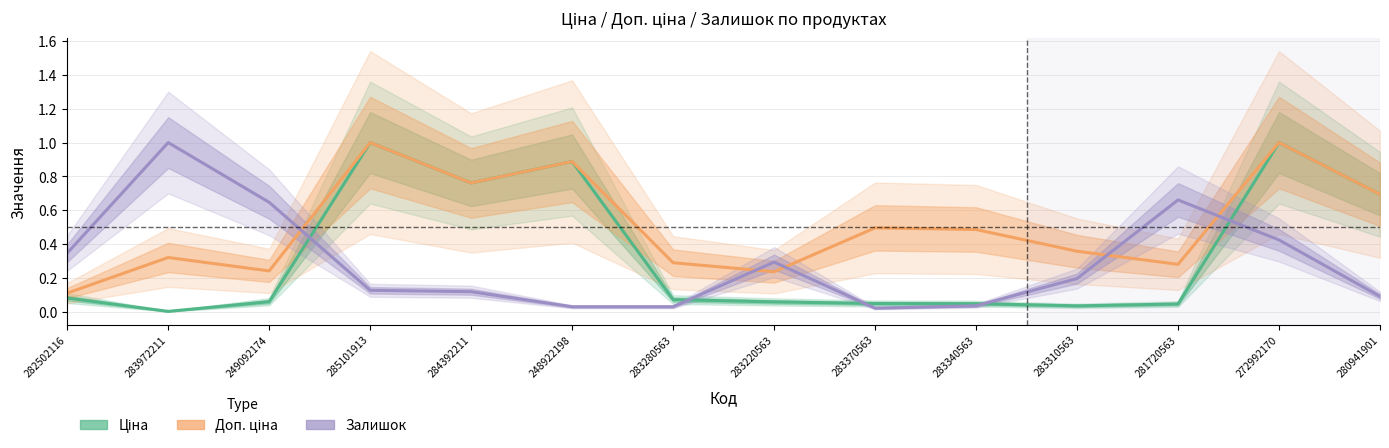

Reading left to right, extract all data points from this chart.

Ціна: 0.1	0.0	0.1	1.0	0.8	0.9	0.1	0.1	0.0	0.0	0.0	0.0	1.0	0.7
Доп. ціна: 0.1	0.3	0.2	1.0	0.8	0.9	0.3	0.2	0.5	0.5	0.4	0.3	1.0	0.7
Залишок: 0.3	1.0	0.6	0.1	0.1	0.0	0.0	0.3	0.0	0.0	0.2	0.7	0.4	0.1